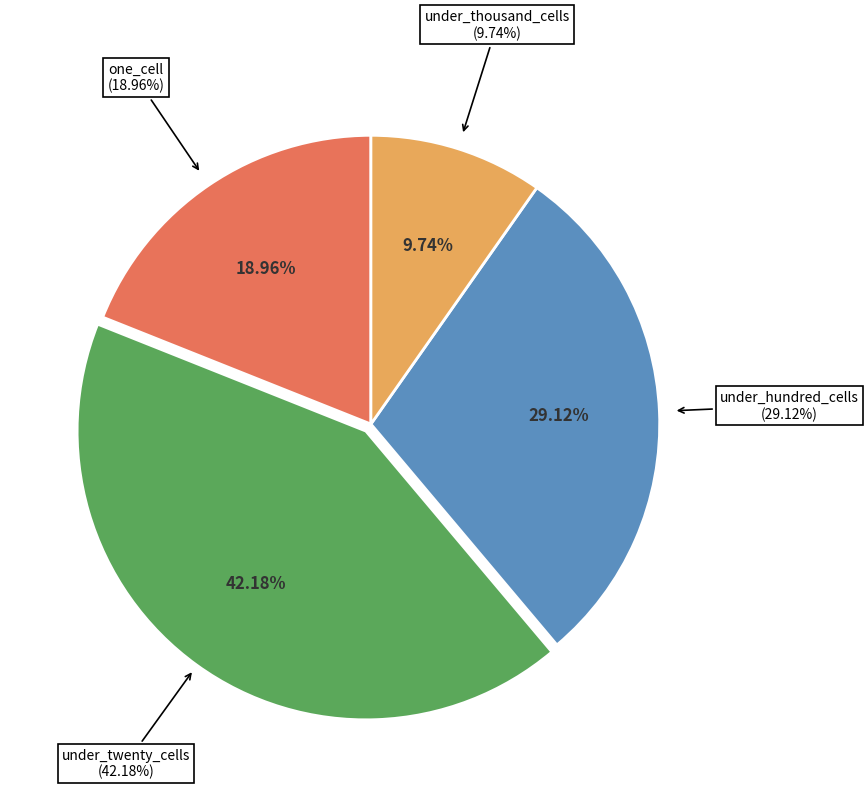

The under_hundred_cells slice represents 29% of the pie. True or false?

True